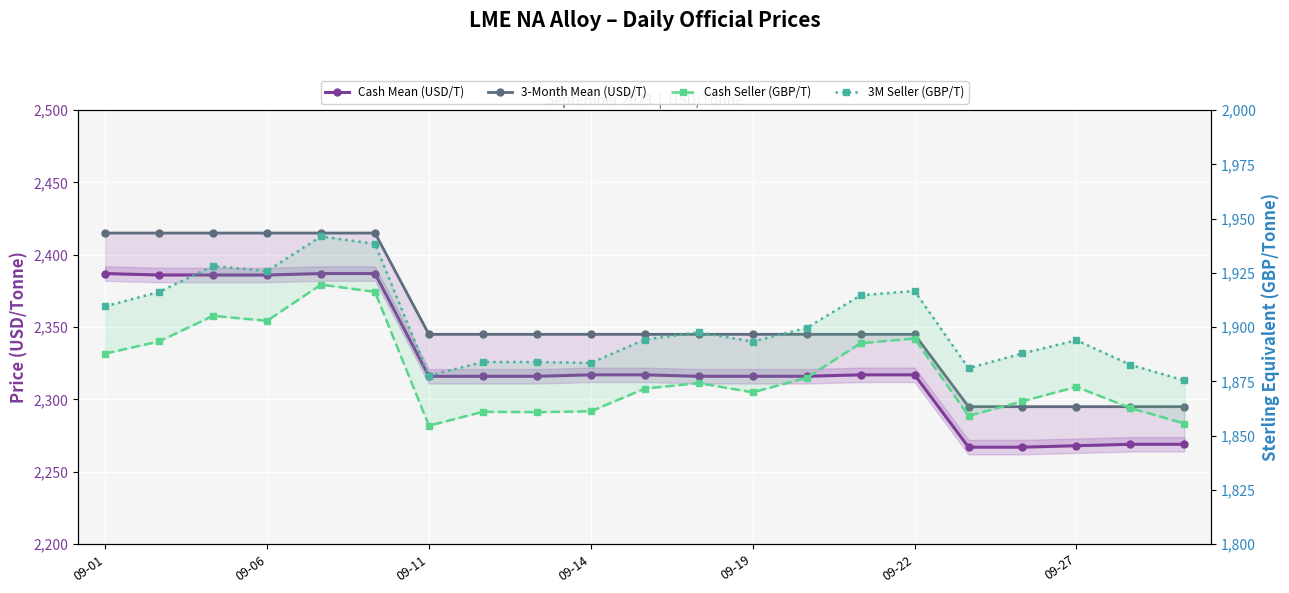

Reading left to right, list all the values displayed in this chart.

Cash Mean (USD/T): 2387.0	2386.0	2386.0	2386.0	2387.0	2387.0	2316.0	2316.0	2316.0	2317.0	2317.0	2316.0	2316.0	2316.0	2317.0	2317.0	2267.0	2267.0	2268.0	2269.0	2269.0
3-Month Mean (USD/T): 2415.0	2415.0	2415.0	2415.0	2415.0	2415.0	2345.0	2345.0	2345.0	2345.0	2345.0	2345.0	2345.0	2345.0	2345.0	2345.0	2295.0	2295.0	2295.0	2295.0	2295.0
Cash Seller (GBP/T): 1887.8	1893.4	1905.2	1902.9	1919.6	1916.2	1854.6	1861.0	1860.8	1861.2	1871.7	1874.2	1870.0	1876.6	1892.6	1894.7	1859.1	1865.8	1872.5	1862.7	1855.6
3M Seller (GBP/T): 1909.6	1916.2	1928.1	1925.8	1941.8	1938.3	1877.6	1883.9	1883.9	1883.5	1894.2	1897.6	1893.3	1899.6	1914.6	1916.7	1881.1	1887.9	1893.9	1882.6	1875.4